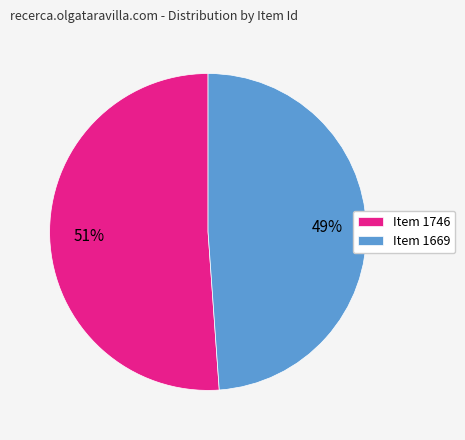

To the nearest percent, what is the difference between the Item 1669 and Item 1746 slice percentages?

2%